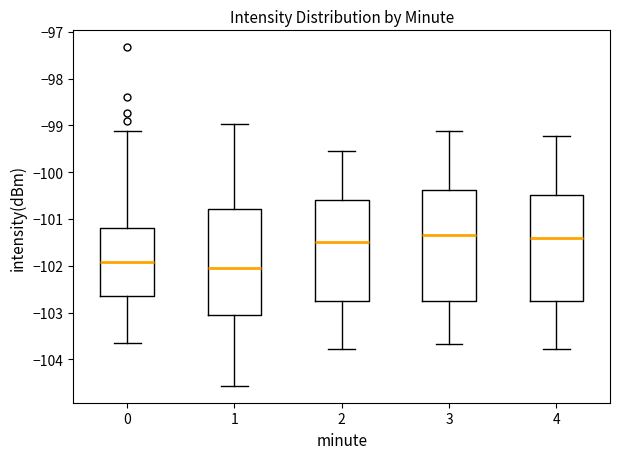

Reading left to right, transcribe this box plot: for each box, give where its median line is, the range the box spans, and where its two whiskers end, as read against the y-axis. The values are not printed on the chart, so give them approximately, as read against the axis.

0: median -101.9, box -102.7 to -101.2, whiskers -103.7 to -99.1
1: median -102.1, box -103.1 to -100.8, whiskers -104.6 to -99.0
2: median -101.5, box -102.8 to -100.6, whiskers -103.8 to -99.5
3: median -101.3, box -102.8 to -100.4, whiskers -103.7 to -99.1
4: median -101.4, box -102.8 to -100.5, whiskers -103.8 to -99.2